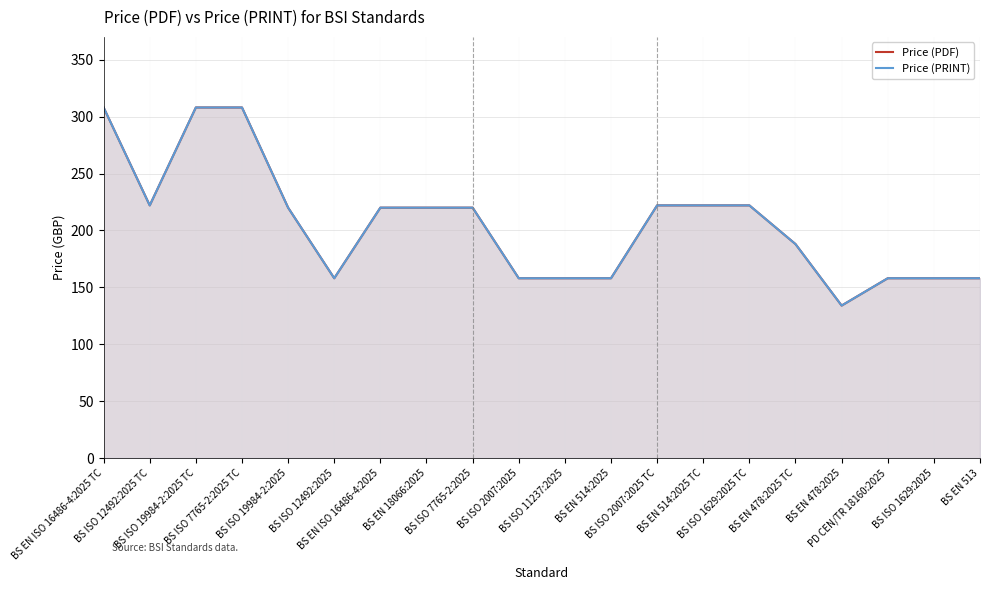

True or false: Price (PRINT) has more than 2 points higher than both neighbors.

False